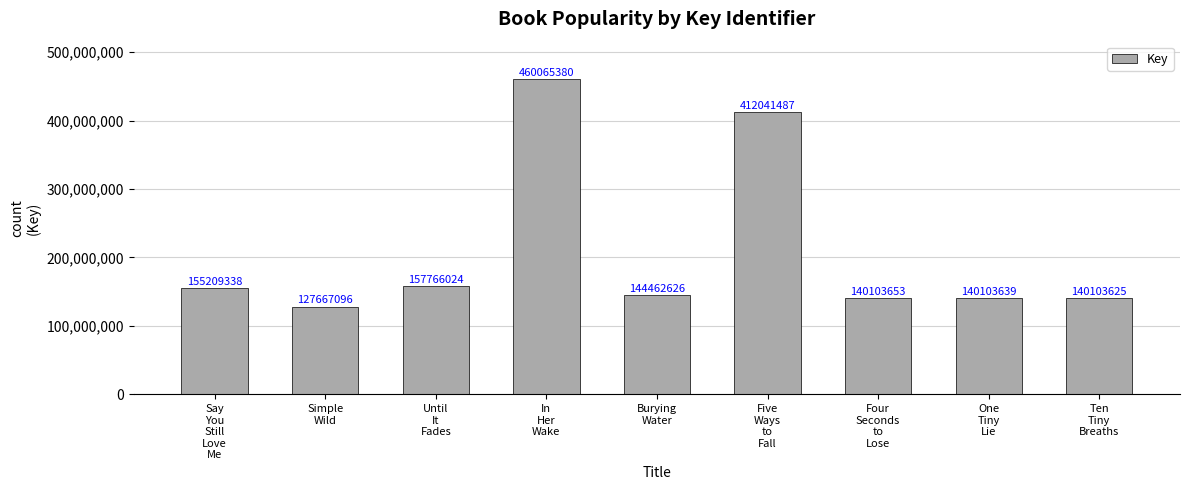

What value does the data have at Simple
Wild, to the nearest 100?

127667100